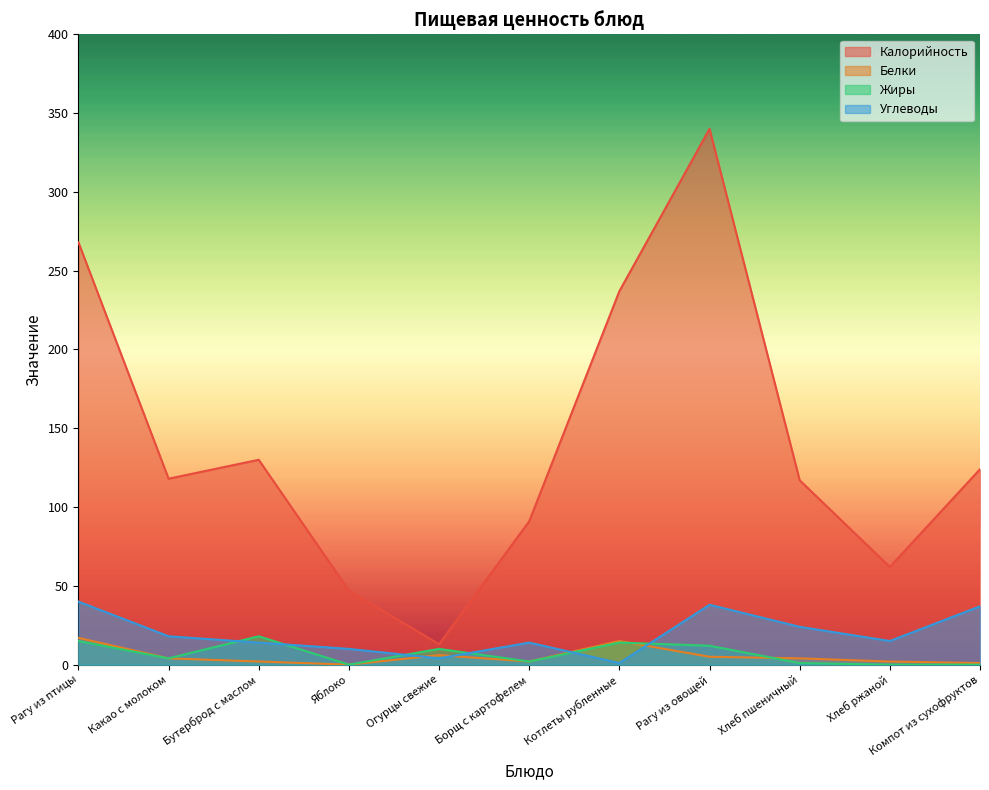

How many interior local valleys does the Жиры series have?

3